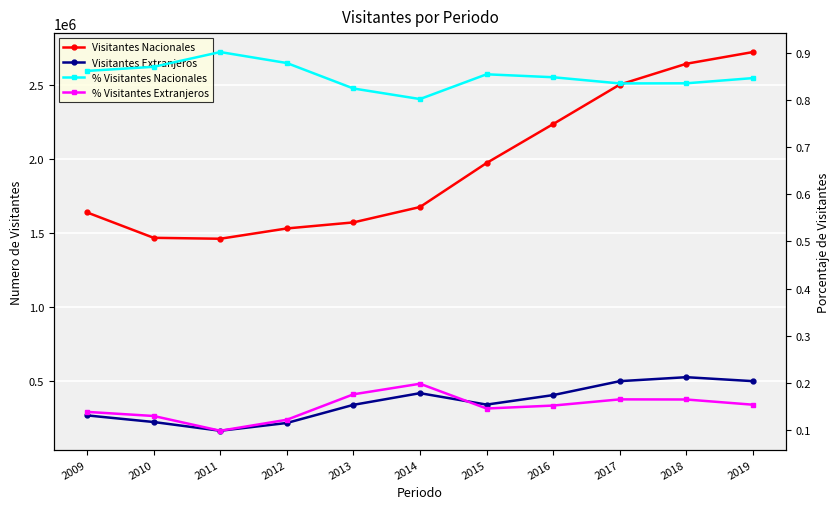

True or false: % Visitantes Nacionales and % Visitantes Extranjeros intersect in this chart.

False